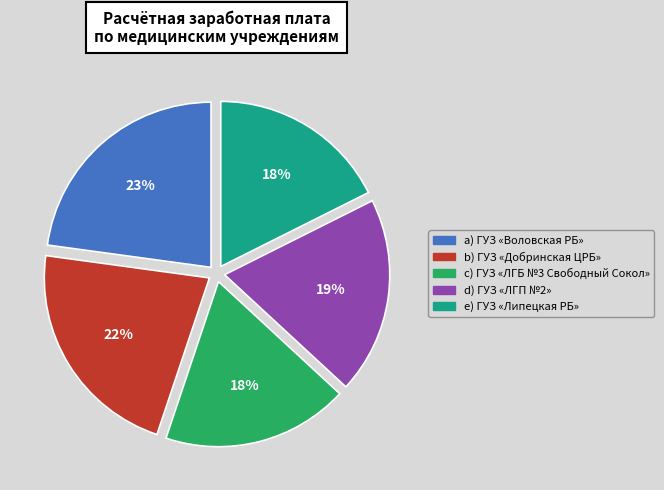

How many slices are in this pie chart?

5